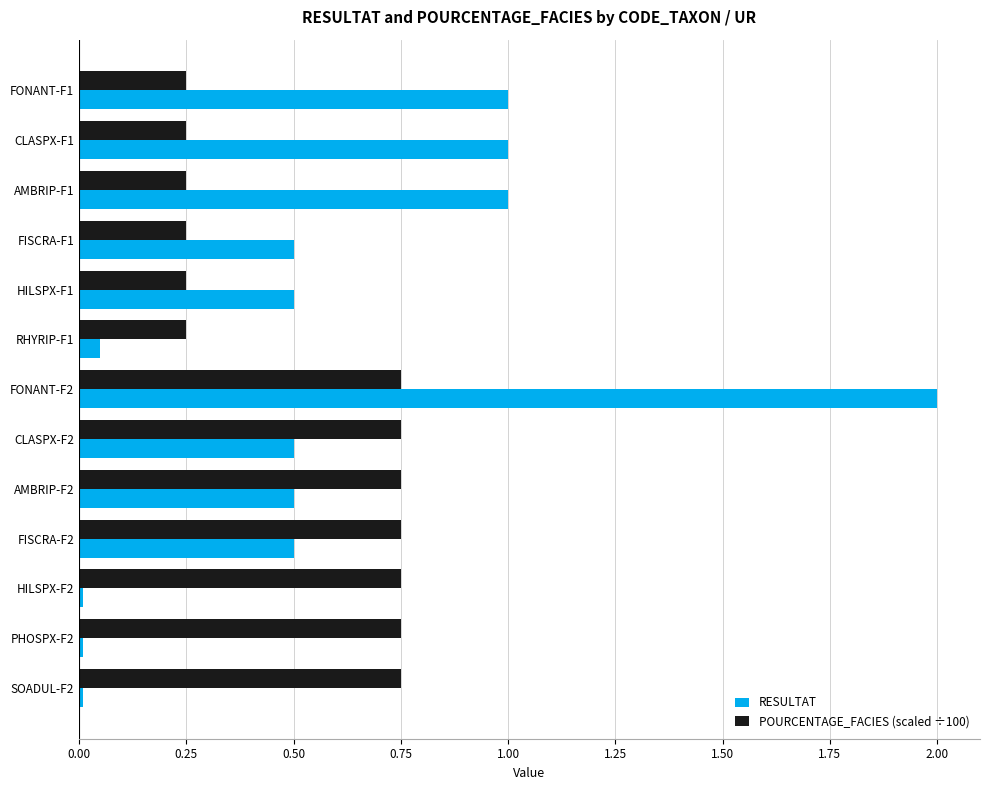

At how many categories does at least one series exceed 0?

13